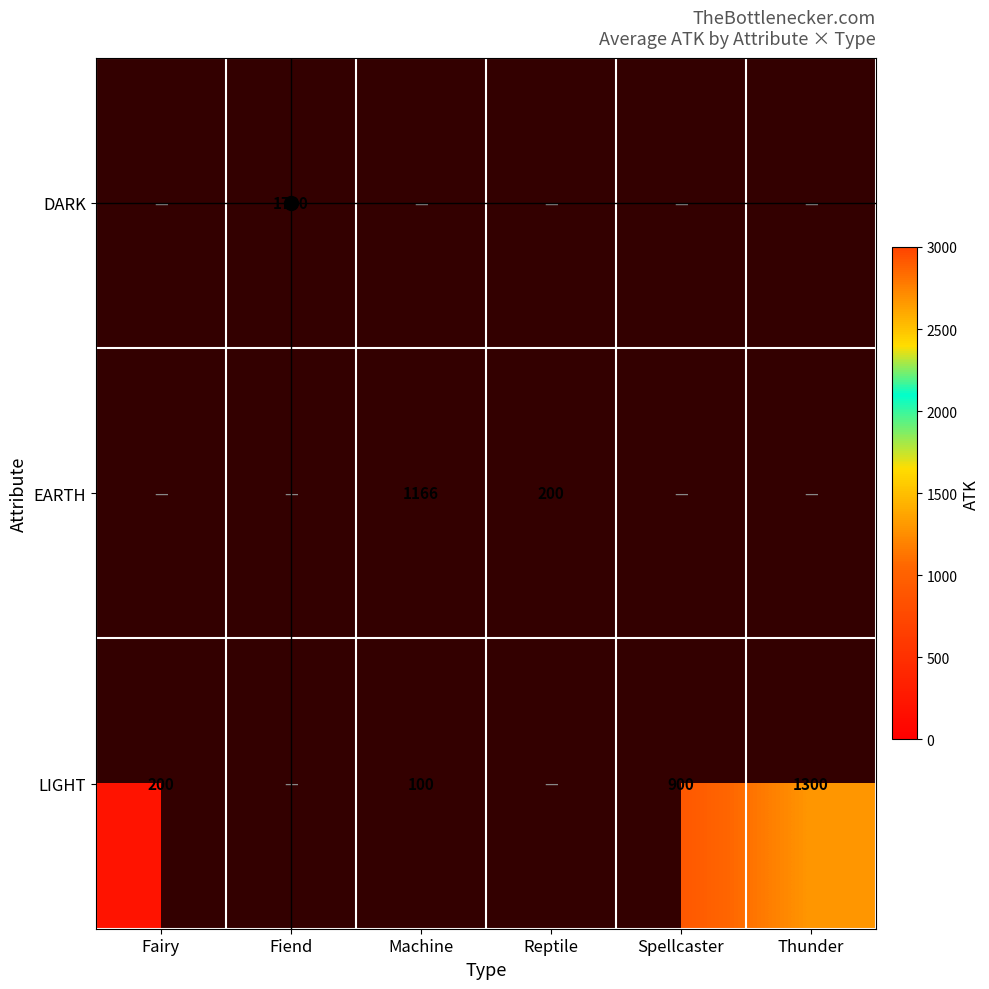

The LIGHT series shows 100 at Machine. True or false?

True